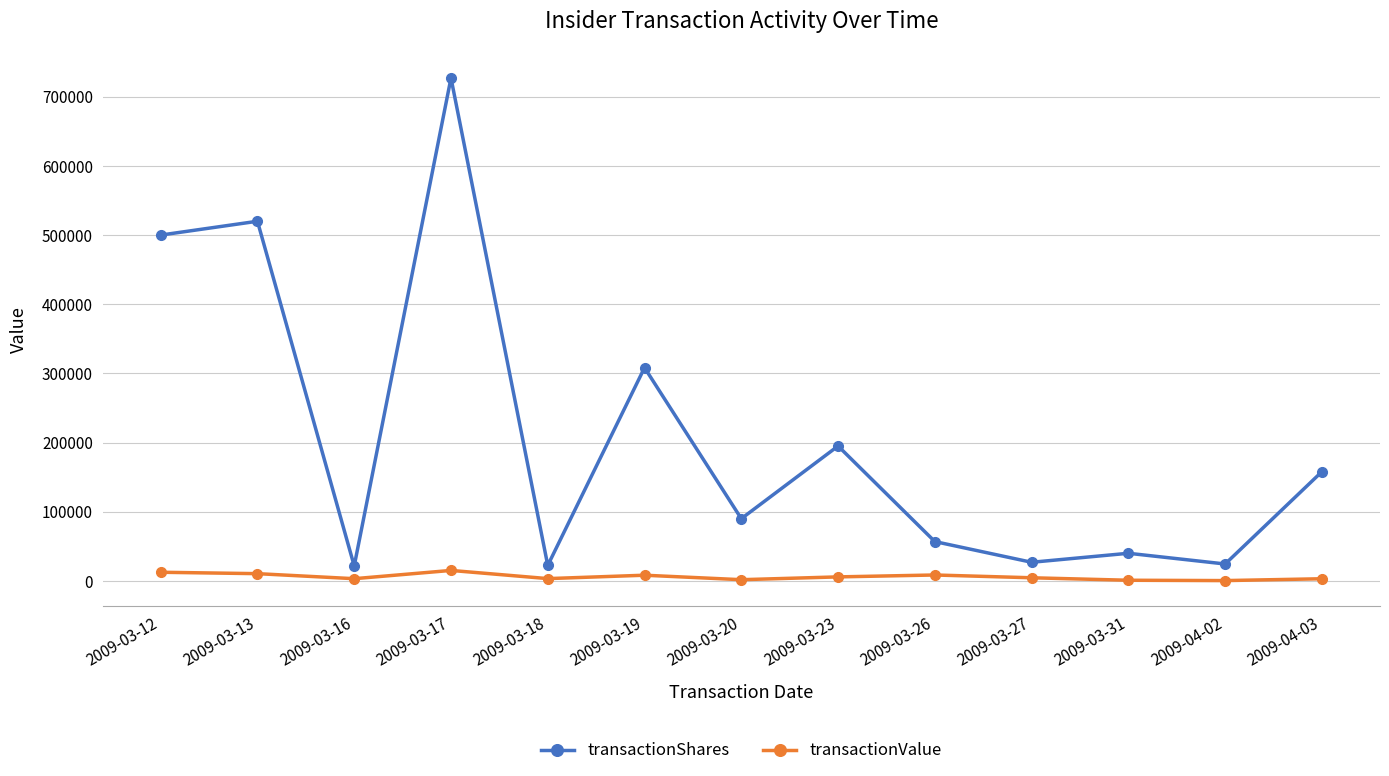

Rank the series by their average value, from highest to lowest.

transactionShares, transactionValue